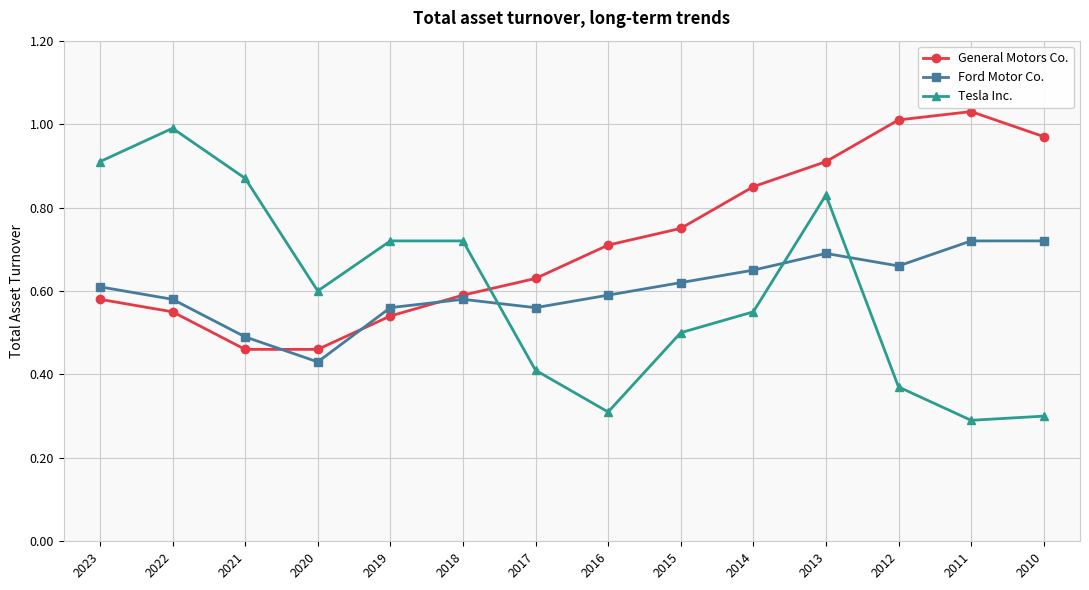

At which category does the chart reach its peak across all series?

2011